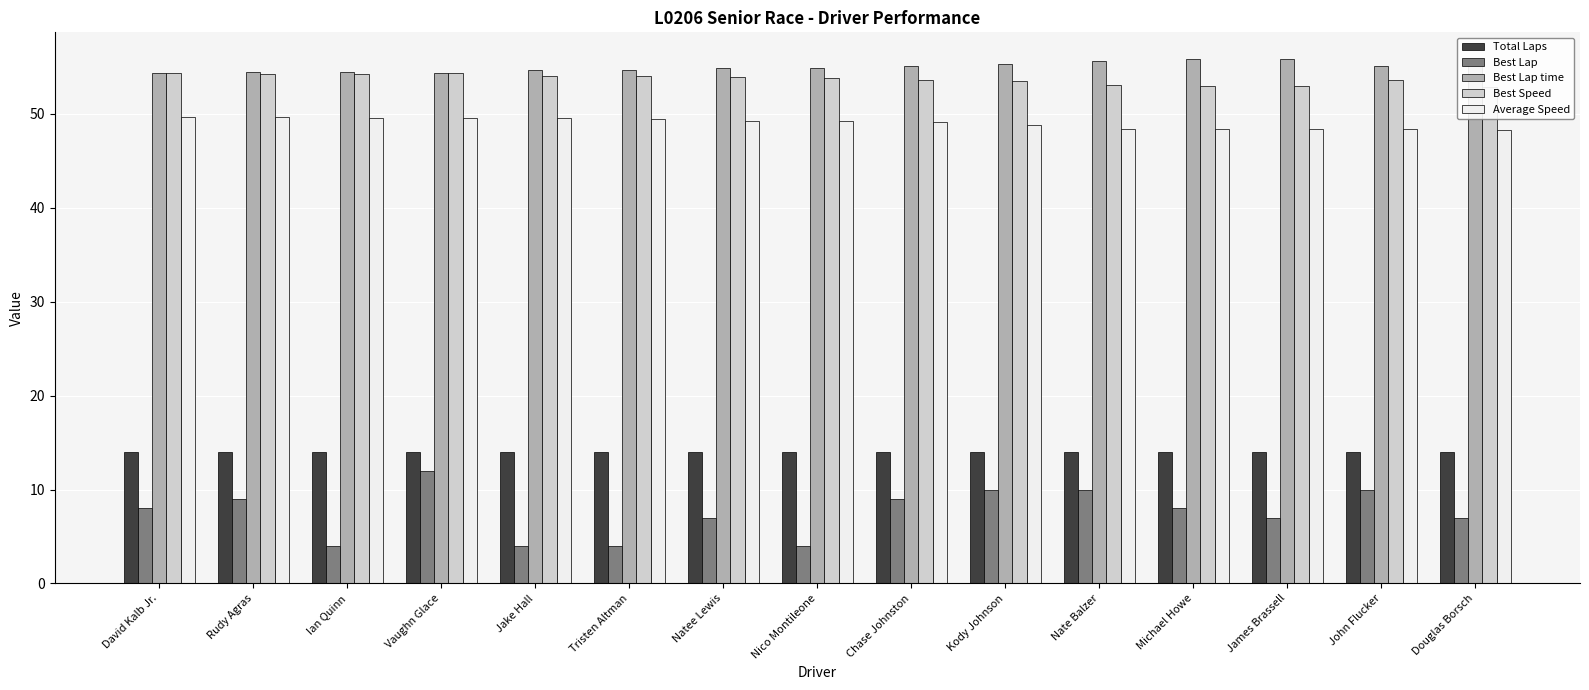

What are all the series names shown in the legend?

Total Laps, Best Lap, Best Lap time, Best Speed, Average Speed